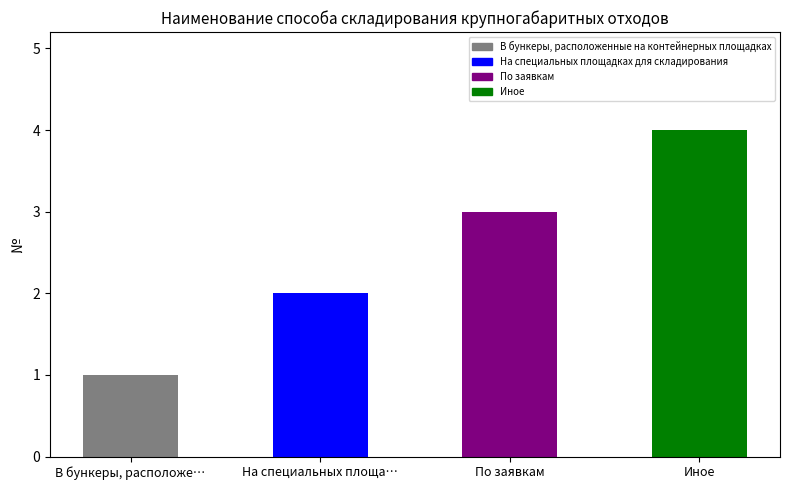

What is the greatest value displayed?

4